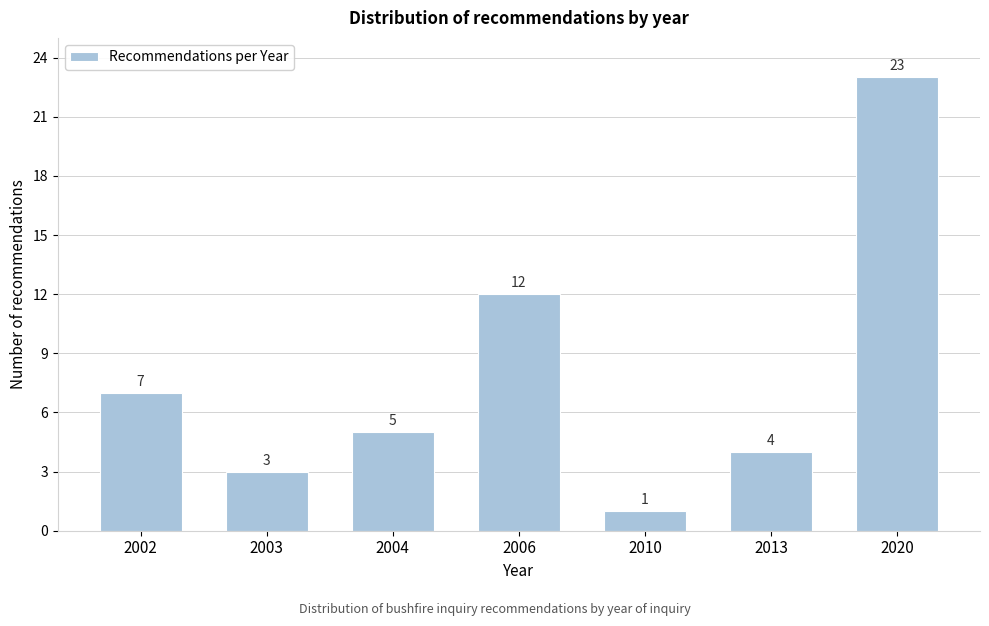

Reading left to right, extract all data points from this chart.

7	3	5	12	1	4	23